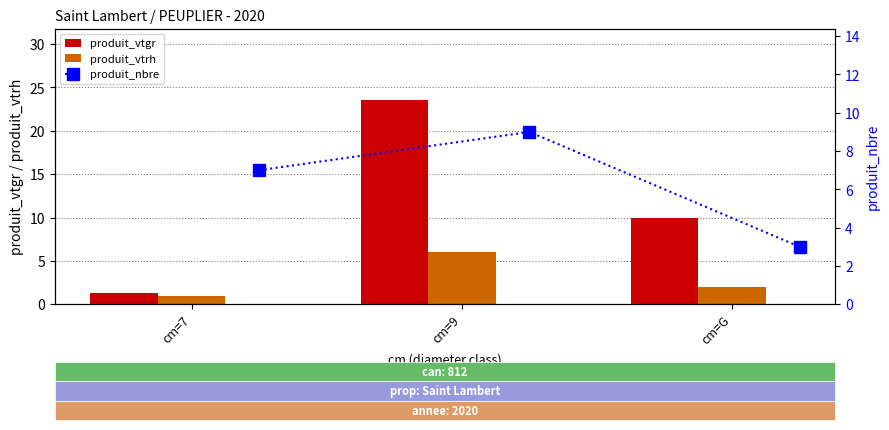

What is the difference between the maximum and second lowest values in the produit_vtrh series?

4.0